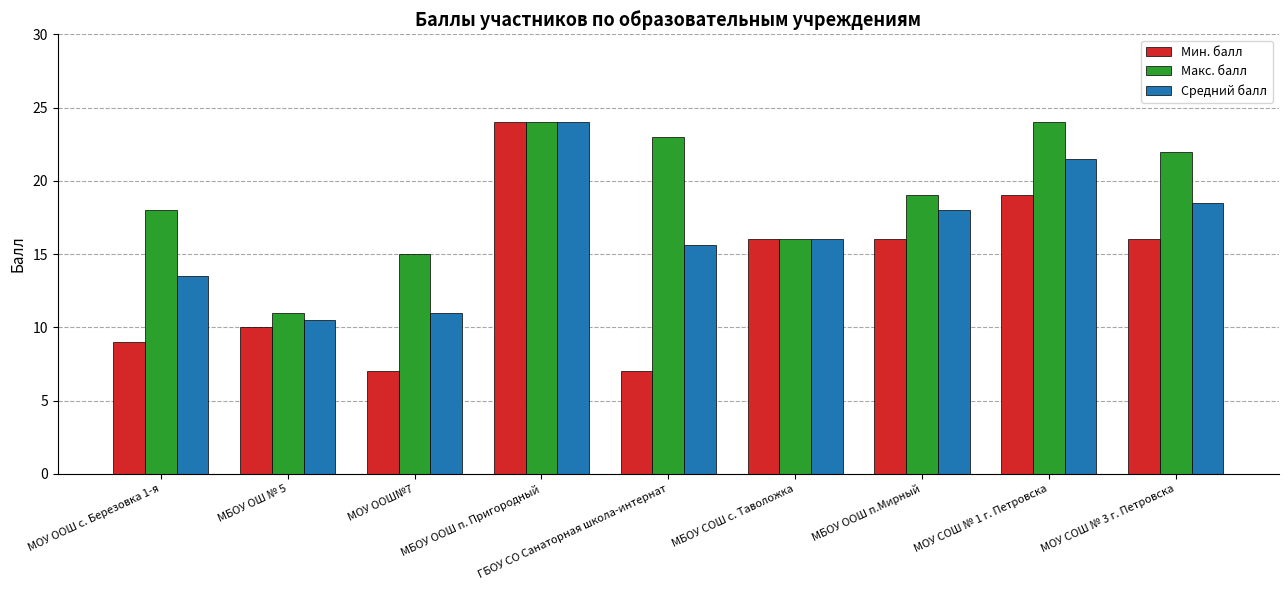

What is the total value across all series at МБОУ ООШ п.Мирный?

53.0